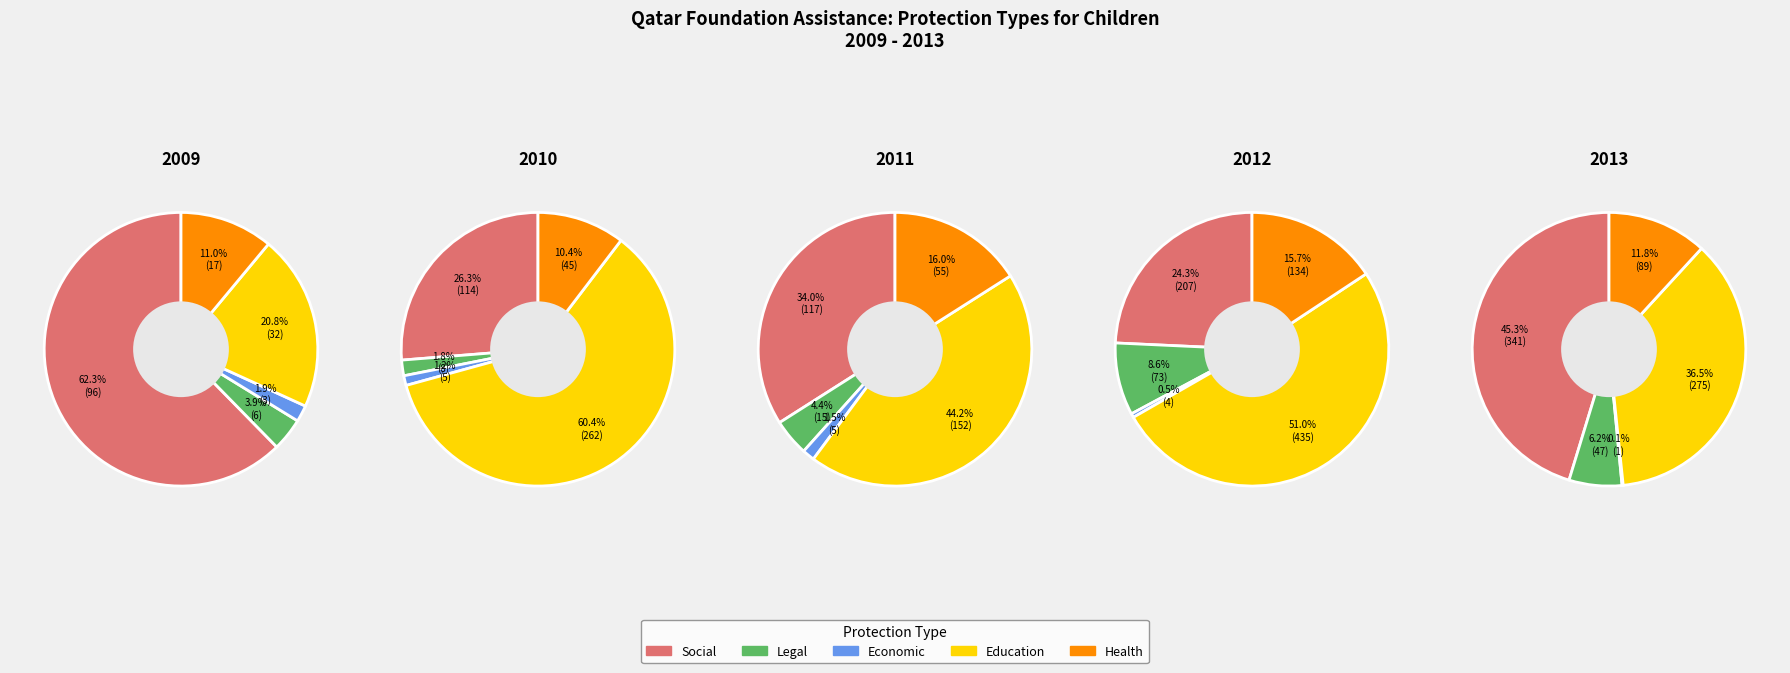

Which slice is the smallest?

2013